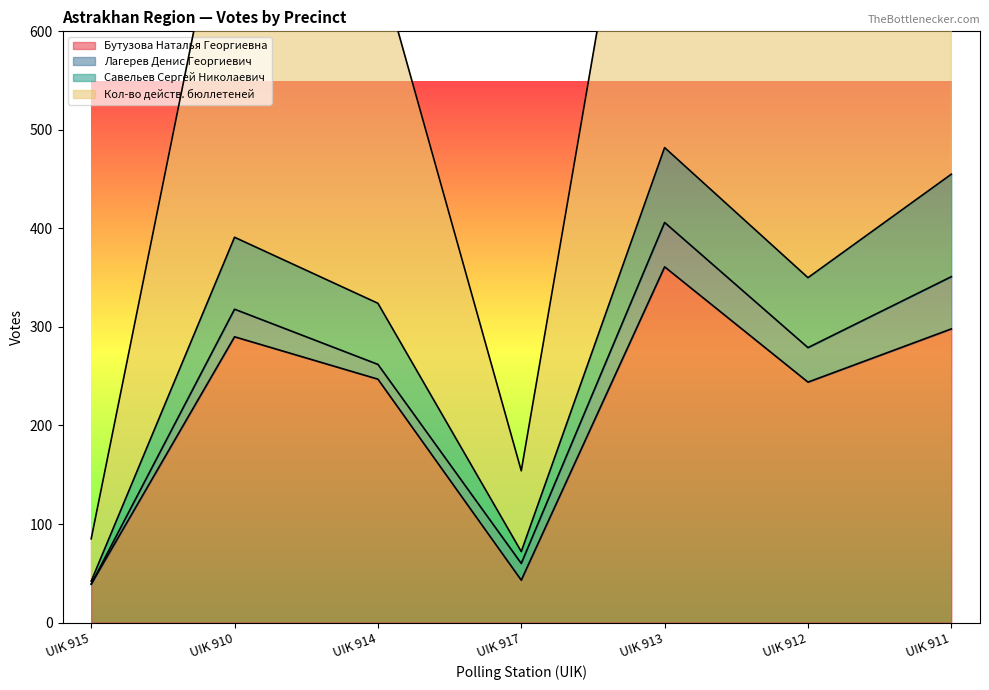

The Кол-во действ. бюллетеней series shows 805 at UIK 910. True or false?

True